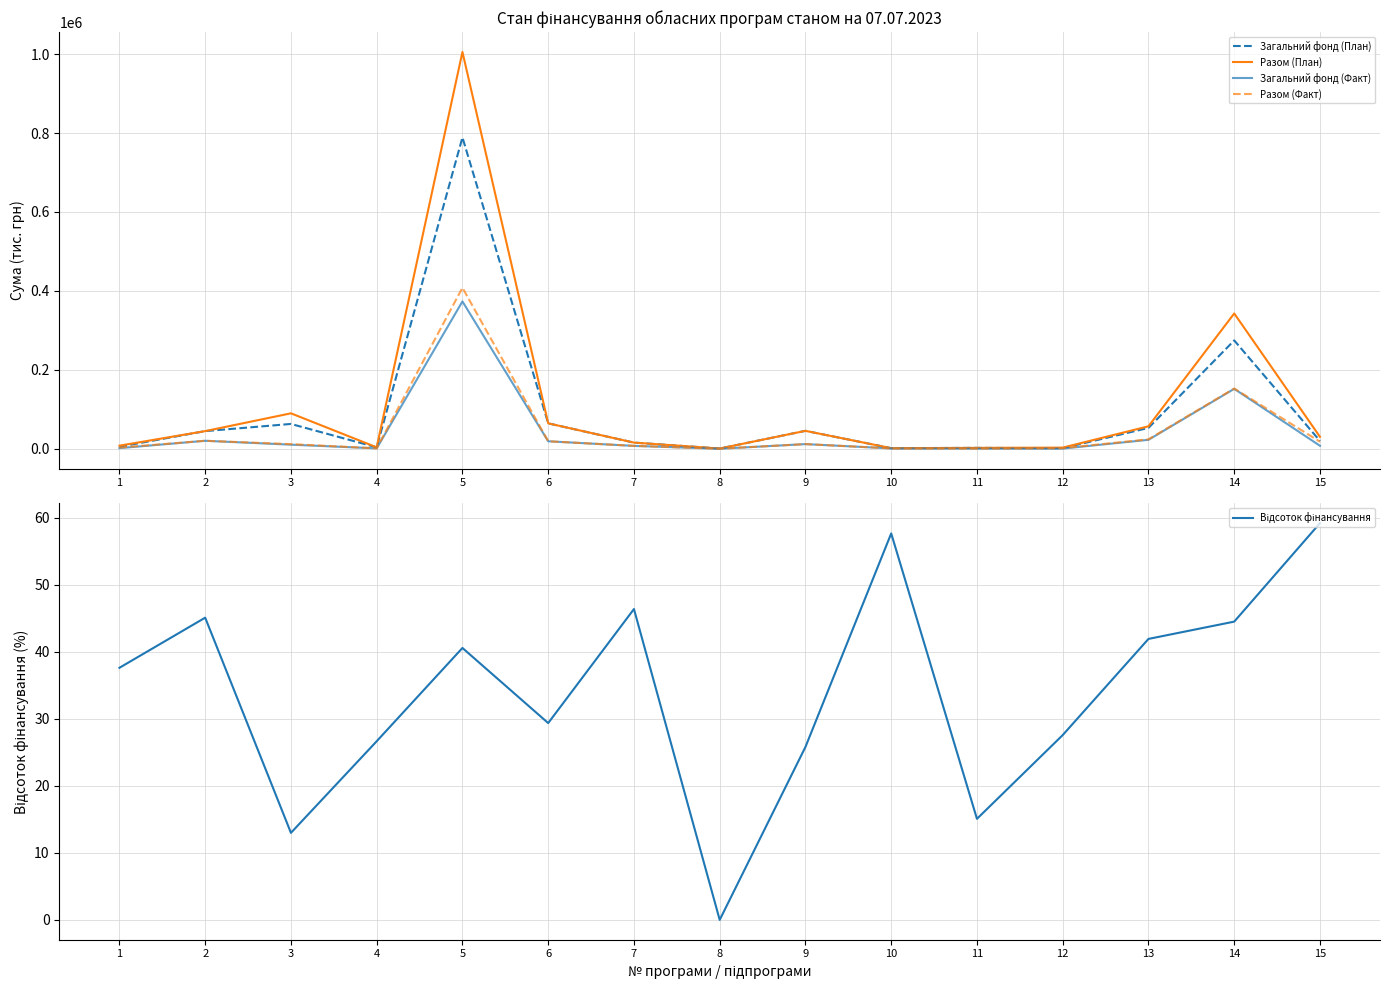

True or false: Загальний фонд (Факт) has a value of 10289.0 at 3.

True